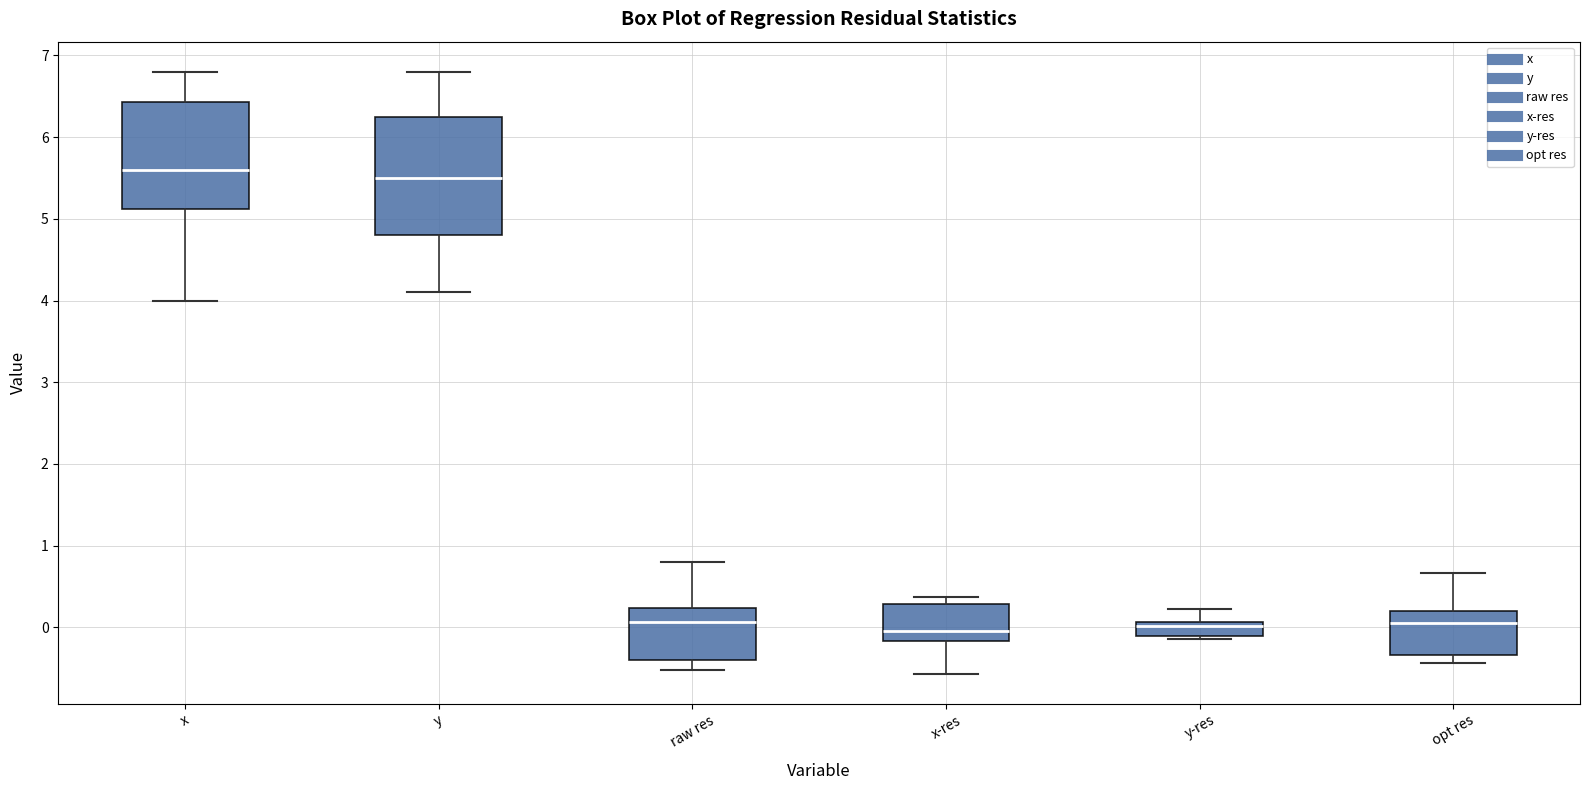

Reading left to right, read every box against the y-axis: the position of its median line, the range the box covers, and the ends of its whiskers. The values are not printed on the chart, so give them approximately, as read against the axis.

x: median 5.6, box 5.1 to 6.4, whiskers 4.0 to 6.8
y: median 5.5, box 4.8 to 6.3, whiskers 4.1 to 6.8
raw res: median 0.1, box -0.4 to 0.2, whiskers -0.5 to 0.8
x-res: median 0.0, box -0.2 to 0.3, whiskers -0.6 to 0.4
y-res: median 0.0, box -0.1 to 0.1, whiskers -0.1 (just below the box's lower edge) to 0.2
opt res: median 0.1, box -0.3 to 0.2, whiskers -0.4 to 0.7